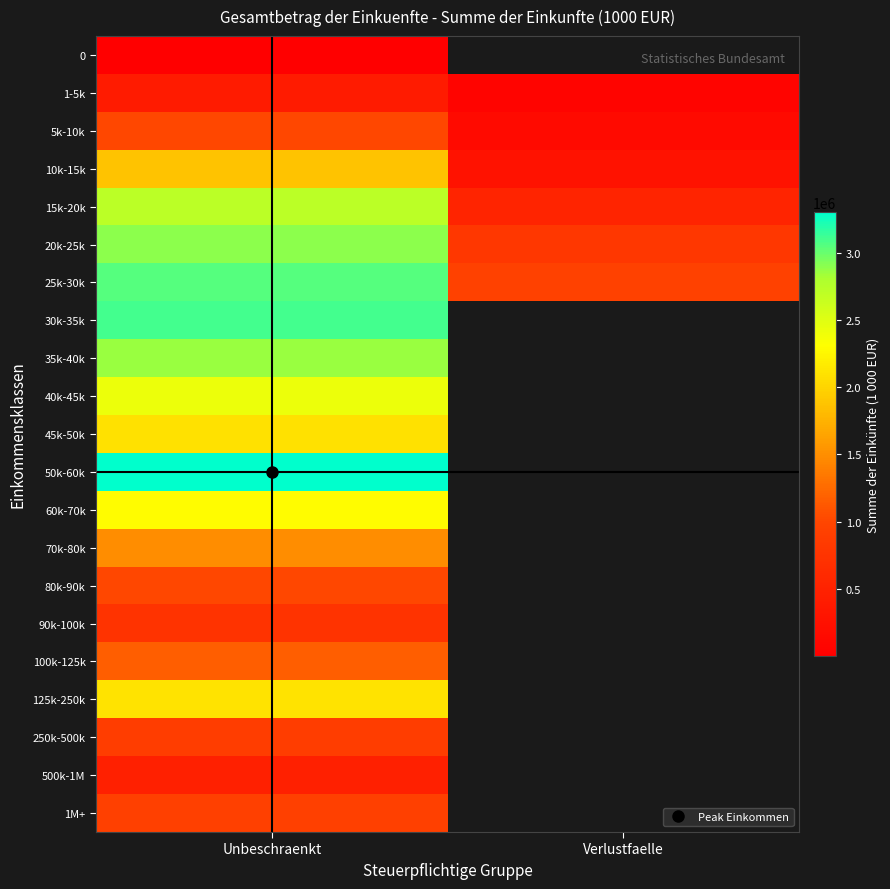

Is it true that 15k-20k equals 1022322.9 at Unbeschraenkt?

False